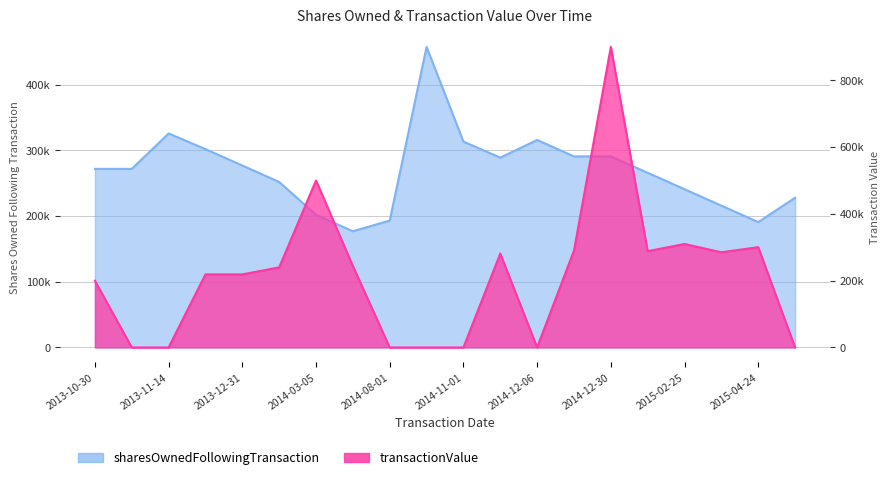

The value of sharesOwnedFollowingTransaction at 2014-12-30 is 290783. True or false?

True